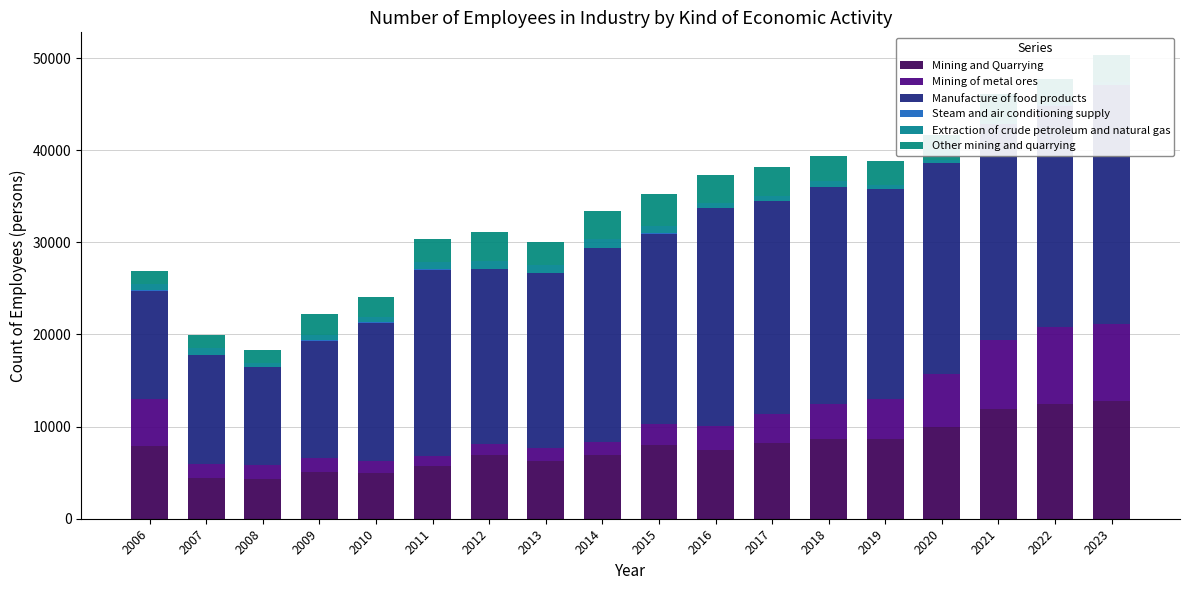

What is the sum of all Mining of metal ores values?

62168